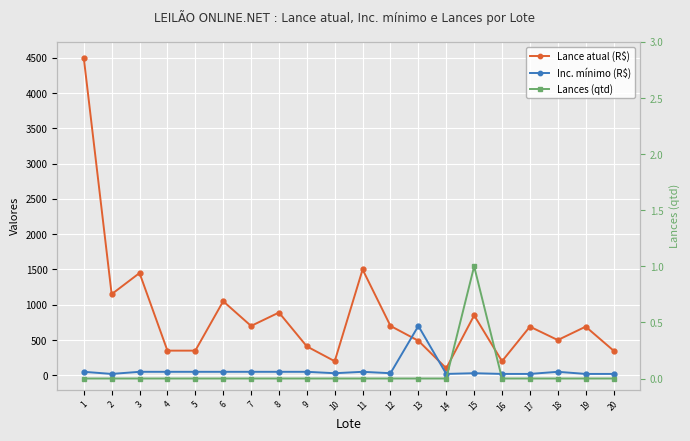

What is the value of the Lance atual (R$) point at the 9th from the left?

410